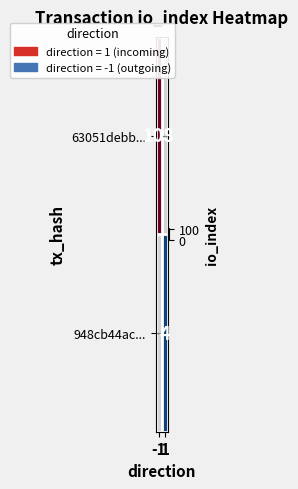

Is the value of 948cb44ac... at -1 greater than the value of 63051debb... at -1?

No